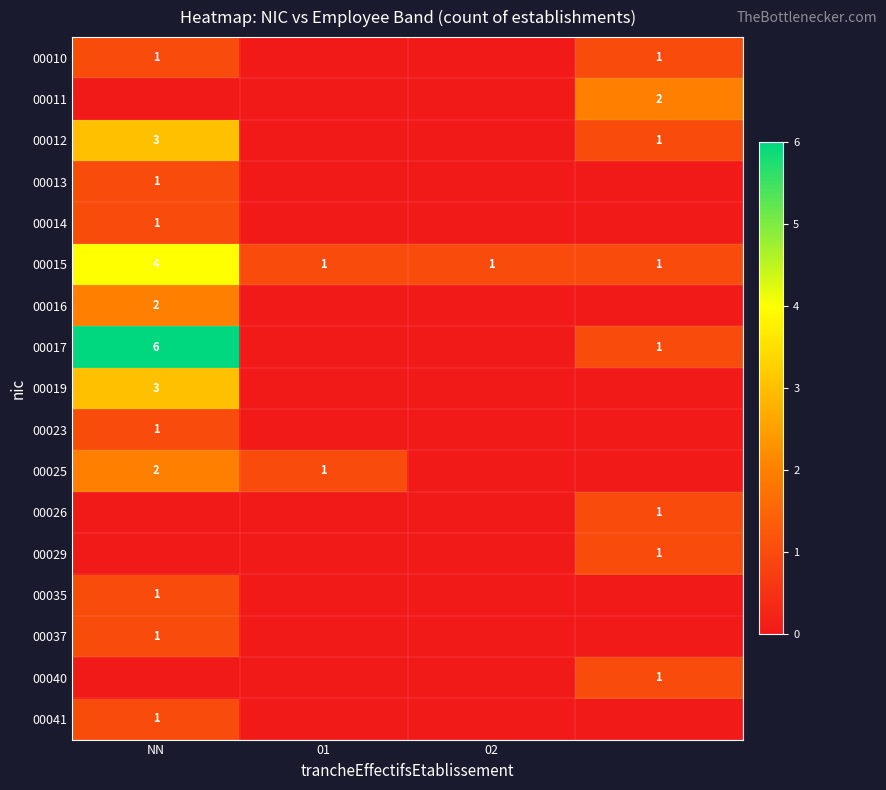

The 00017 series shows 2 at NN. True or false?

False